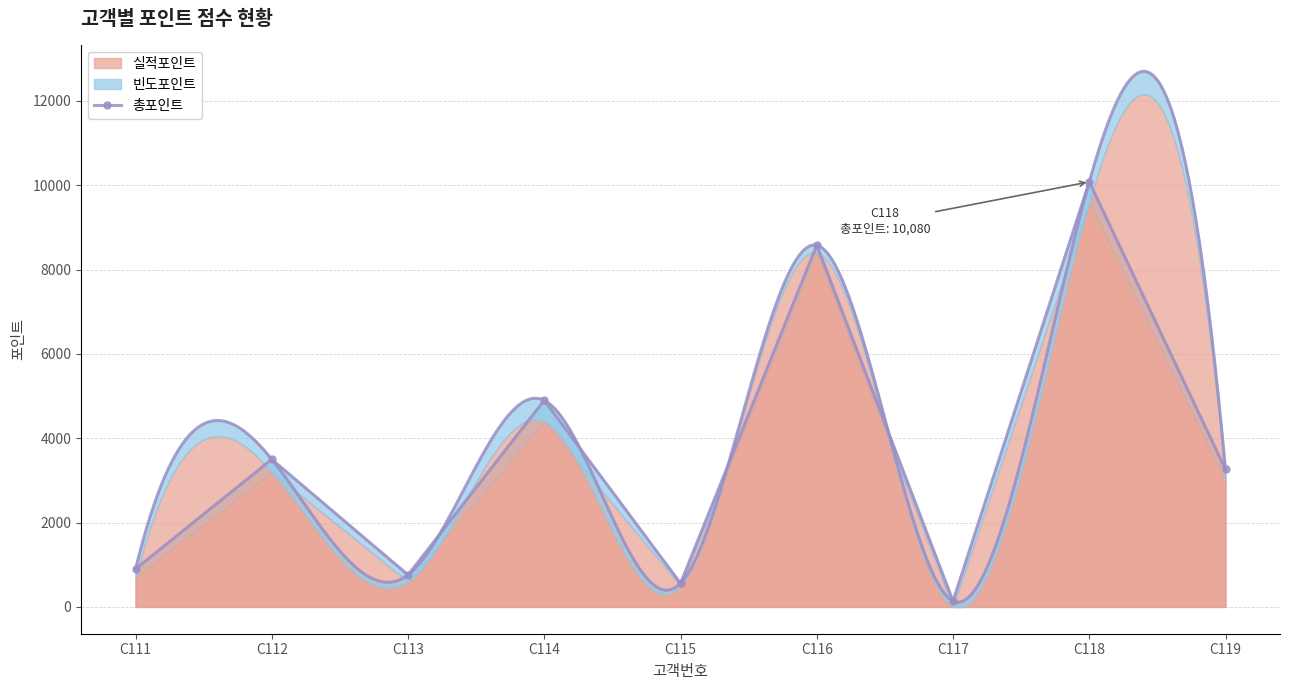

What is the difference between the maximum and minimum values?

9940